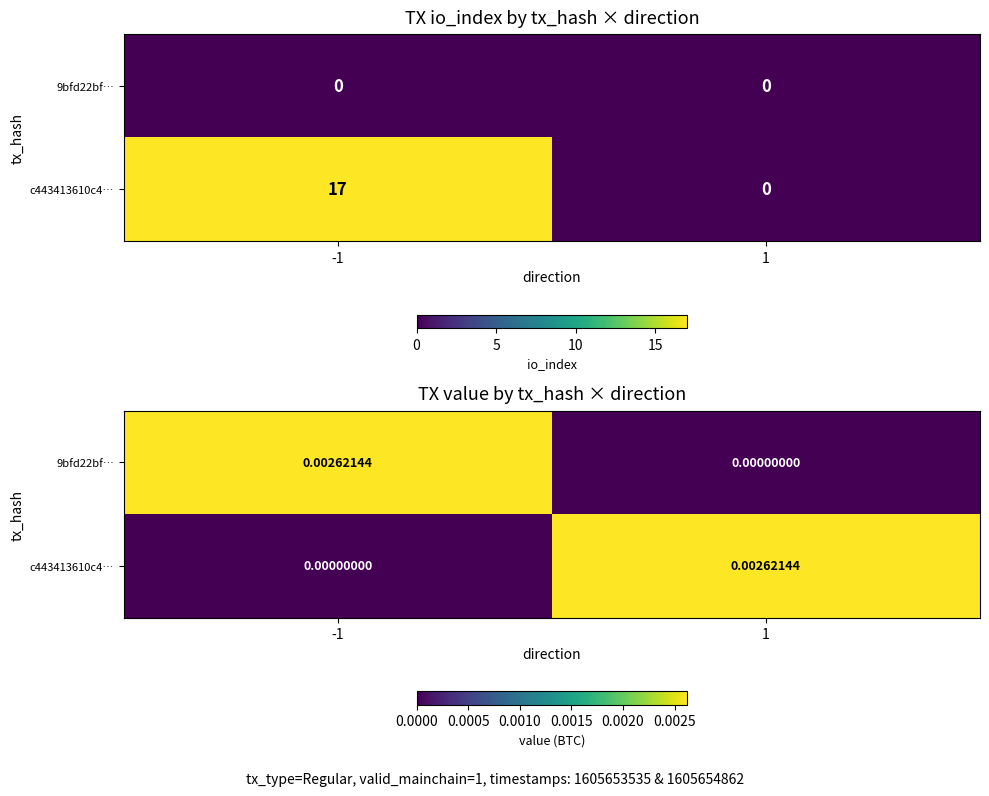

How many distinct data groups are displayed?

2